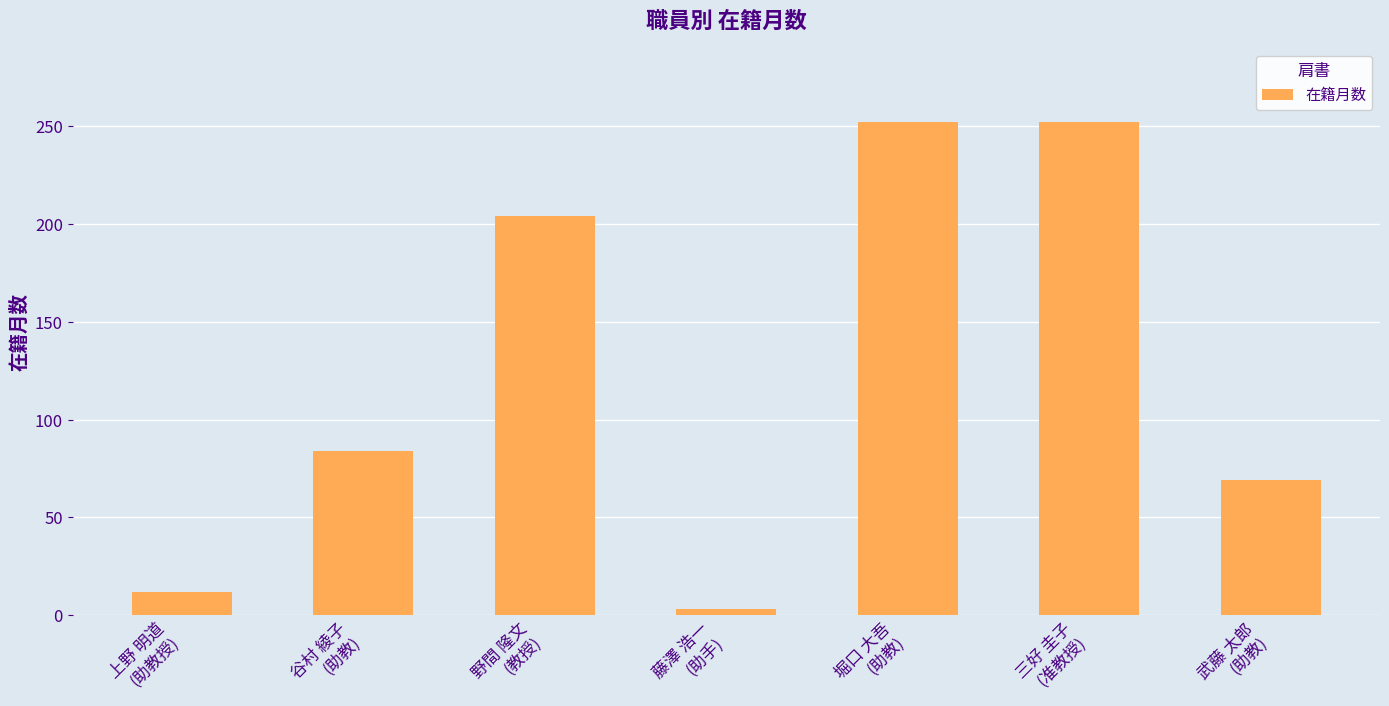

What is the sum of all values?

876